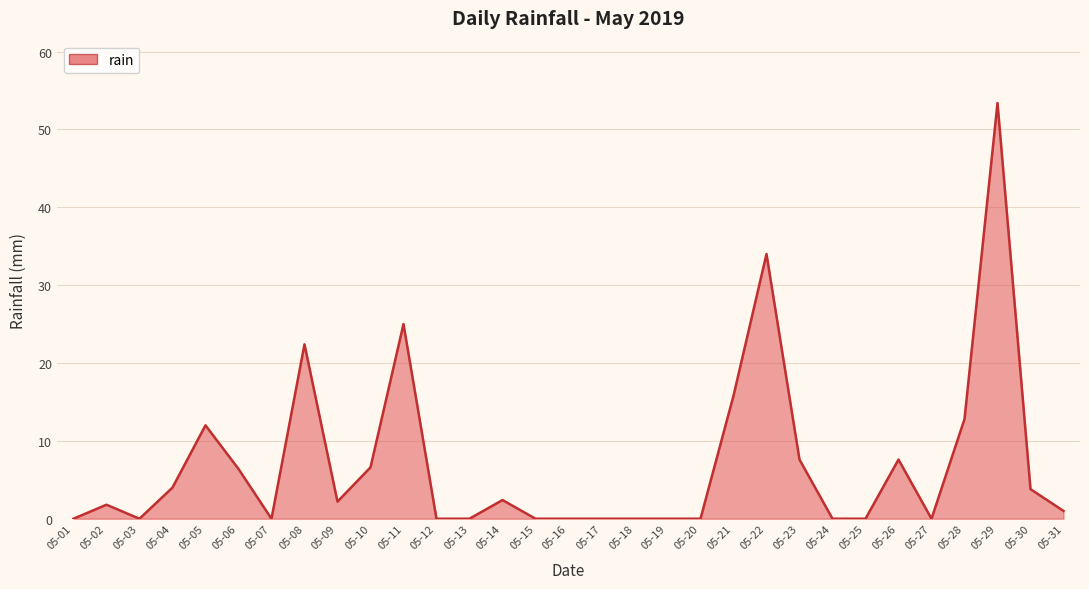

The chart shows a value of 74.9 at 05-29. True or false?

False